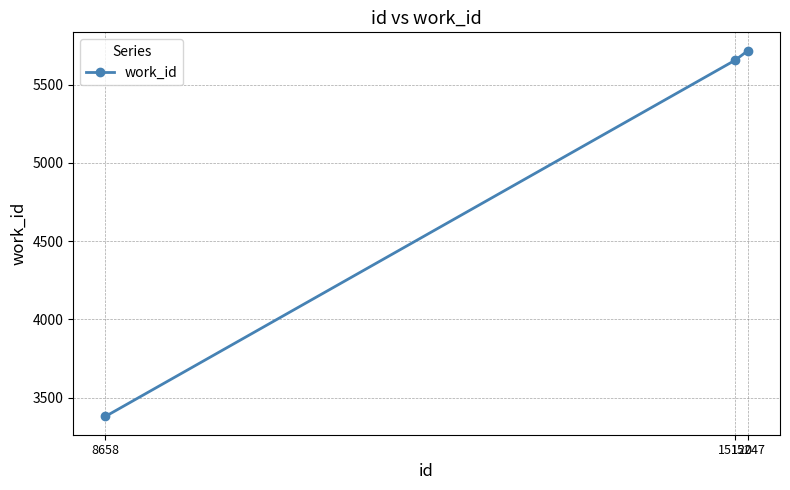

Rank the categories by value from highest to lowest.

15247, 15120, 8658